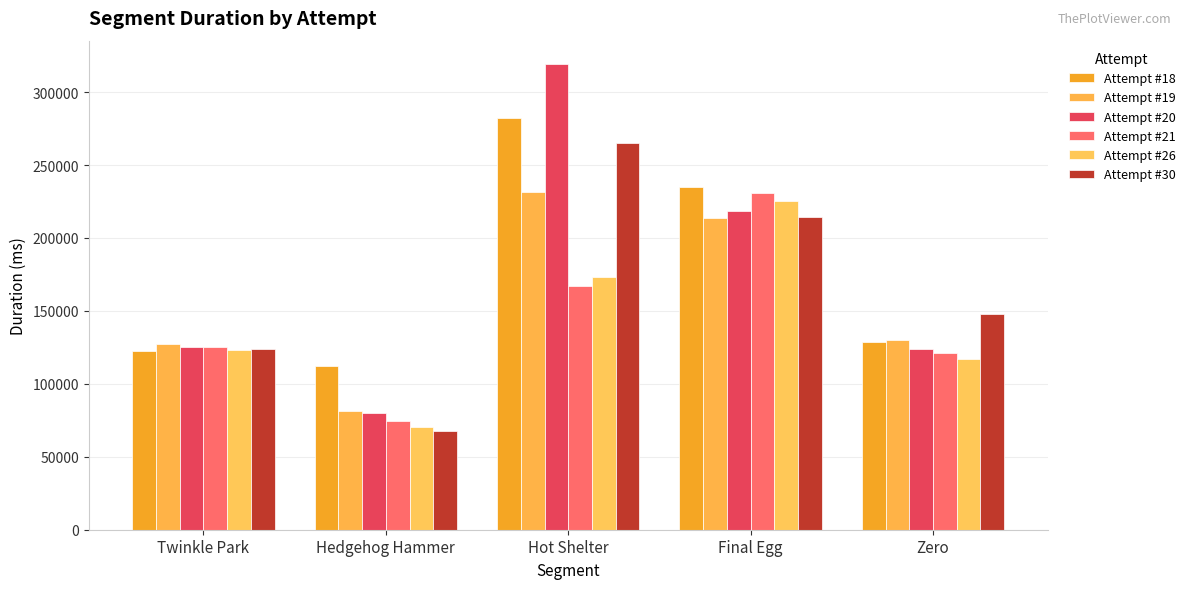

What are all the series names shown in the legend?

Attempt #18, Attempt #19, Attempt #20, Attempt #21, Attempt #26, Attempt #30